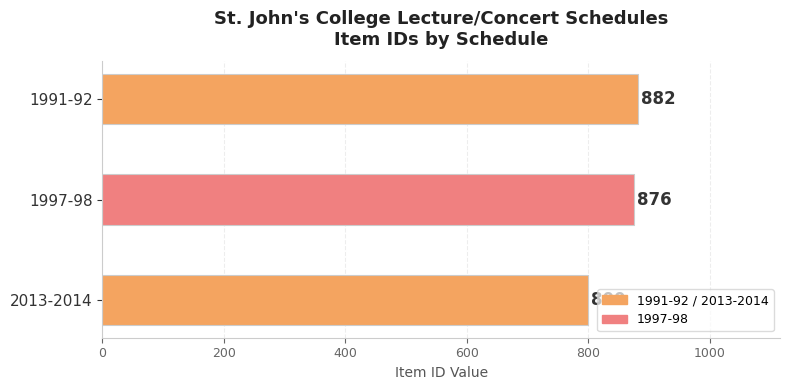

Which label corresponds to the largest value in the chart?

Lecture/Concert Schedule - 1991-92